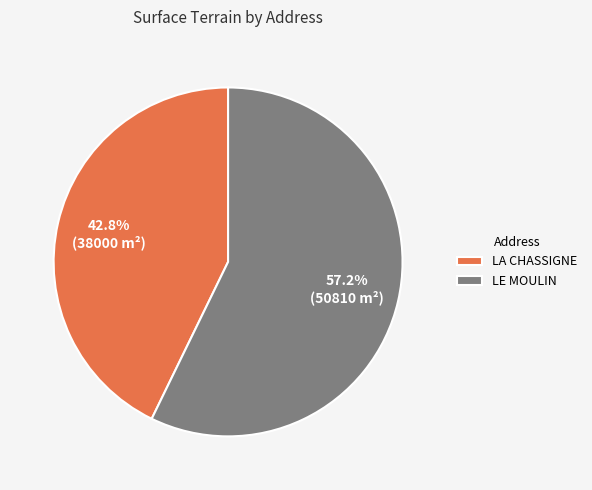

How many segments does this pie chart have?

2